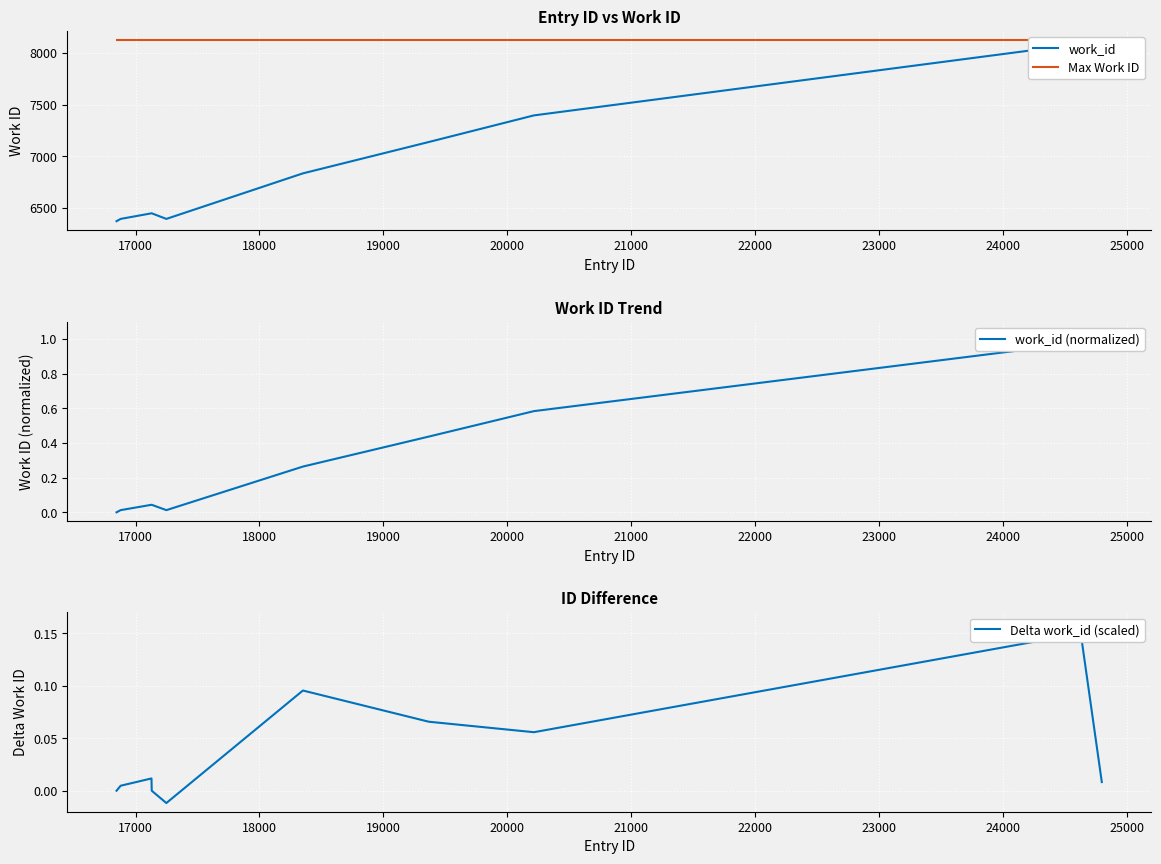

True or false: work_id (normalized) and work_id intersect in this chart.

False